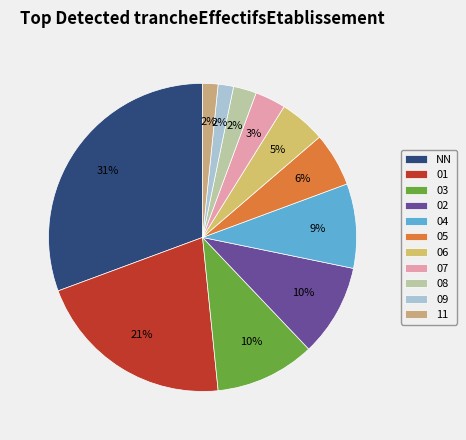

To the nearest percent, what is the average slice percentage?

9%